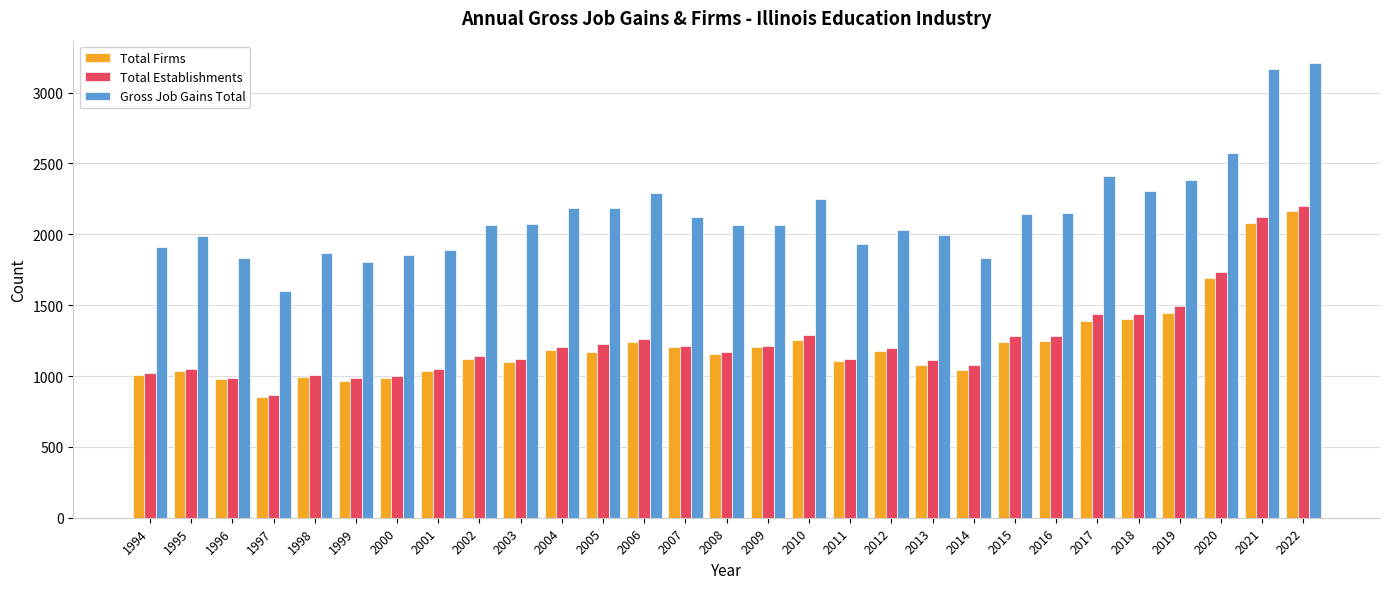

True or false: Total Firms has a value of 1628 at 2001.

False